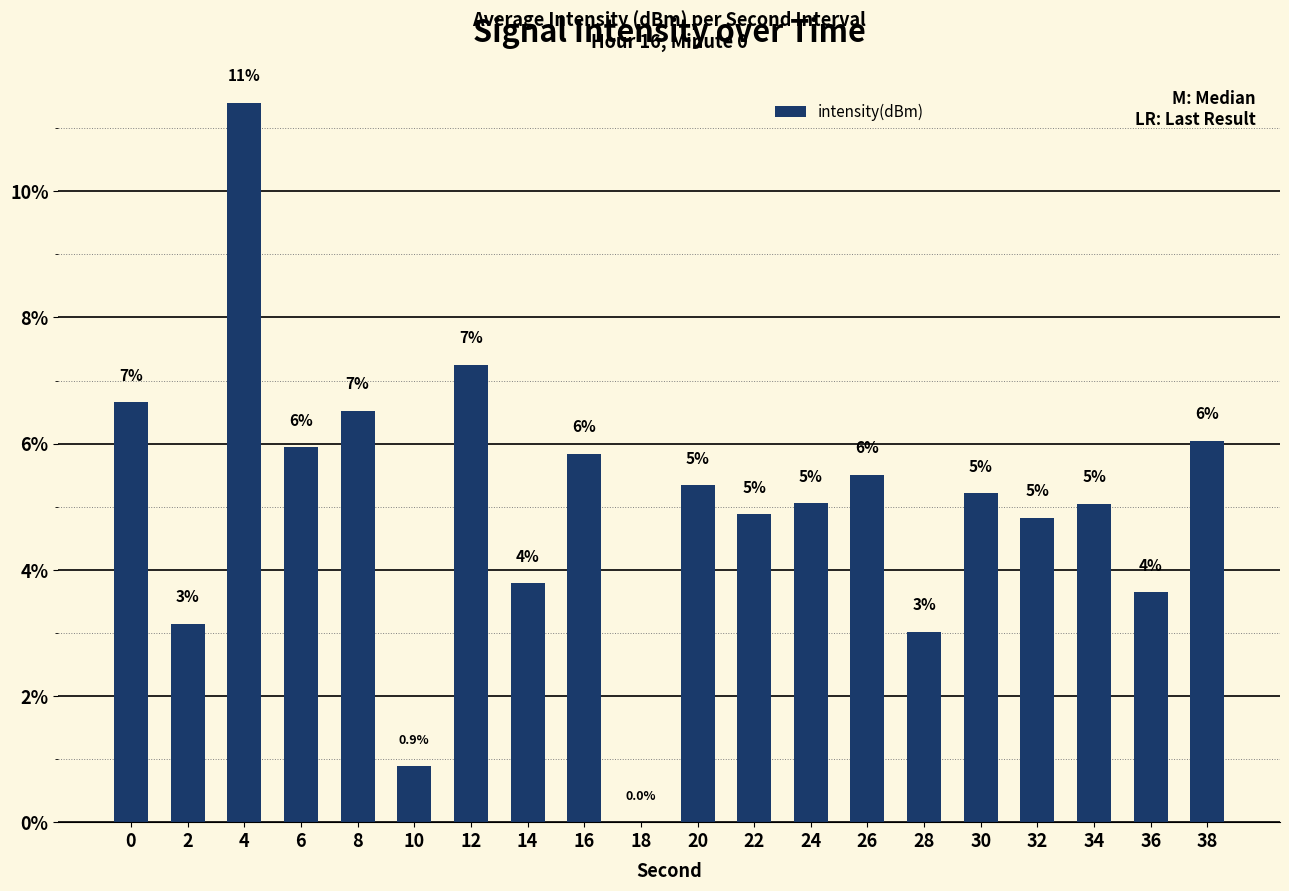

How many categories are shown in the chart?

20